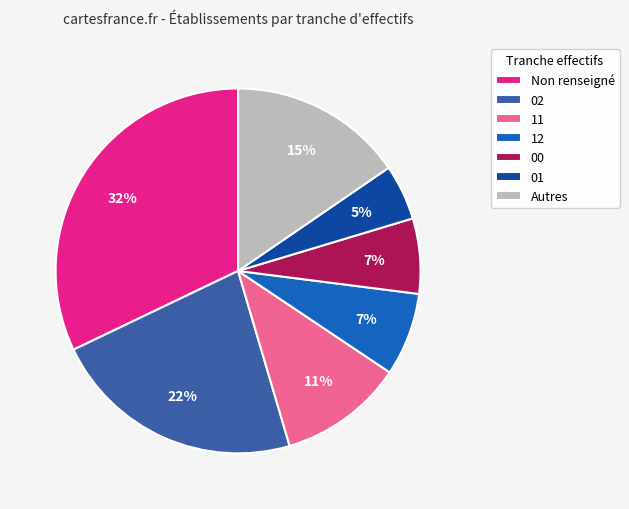

Is the sum of 12 and Non renseigné greater than half?

No